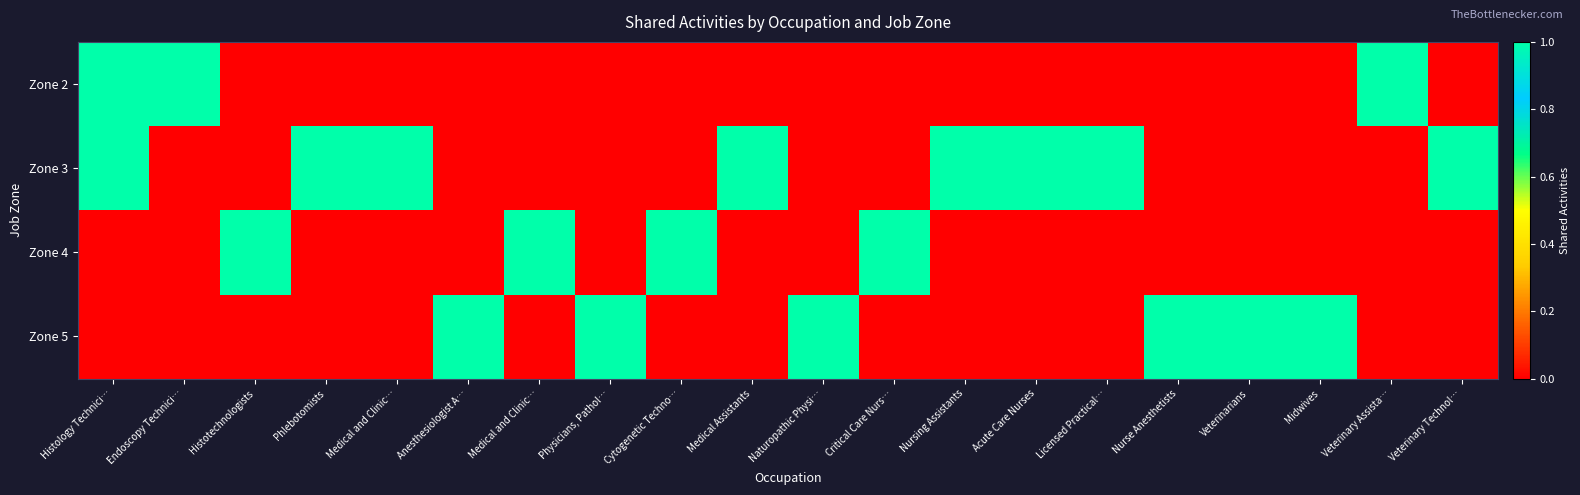

What is the difference between the highest and lowest values at Cytogenetic Techno…?

1